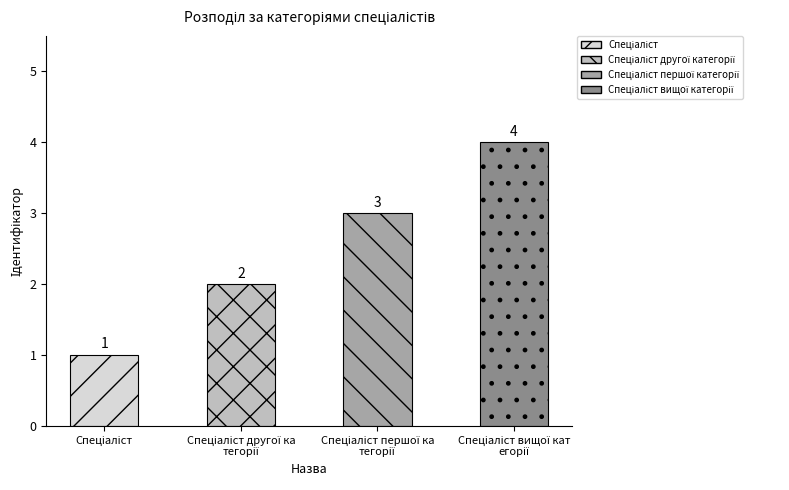

True or false: the data shows 2 at Спеціаліст першої категорії.

False